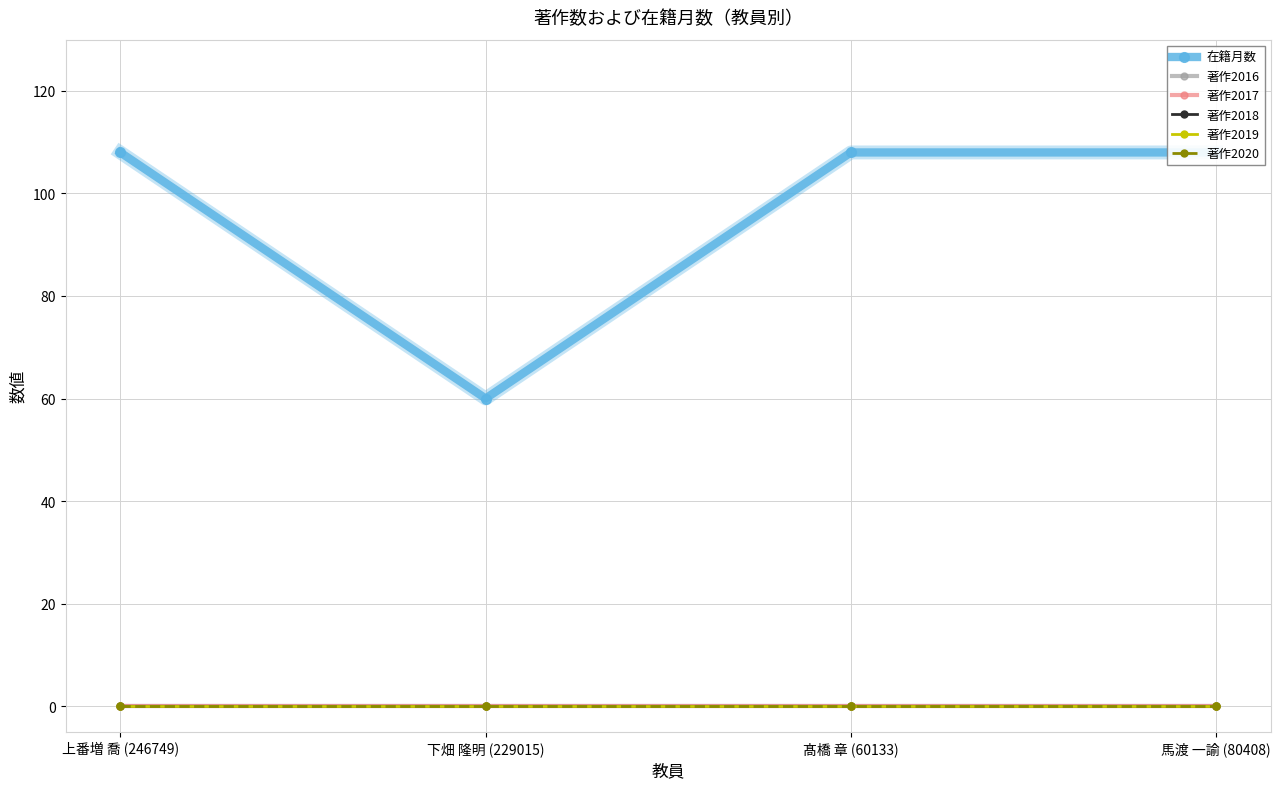

At 下畑 隆明 (229015), list the series in order from smallest to largest.

著作2016, 著作2017, 著作2018, 著作2019, 著作2020, 在籍月数